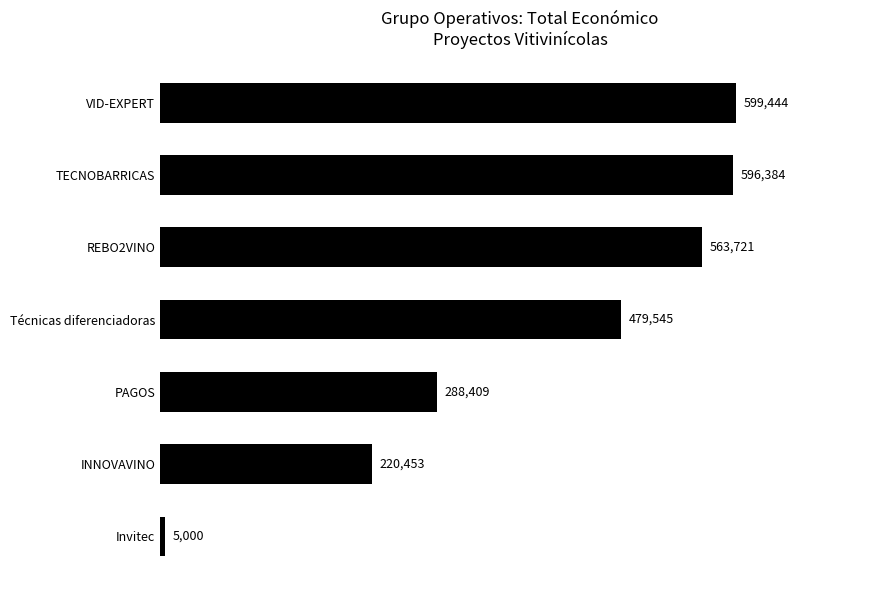

What position from the top is TECNOBARRICAS?

2